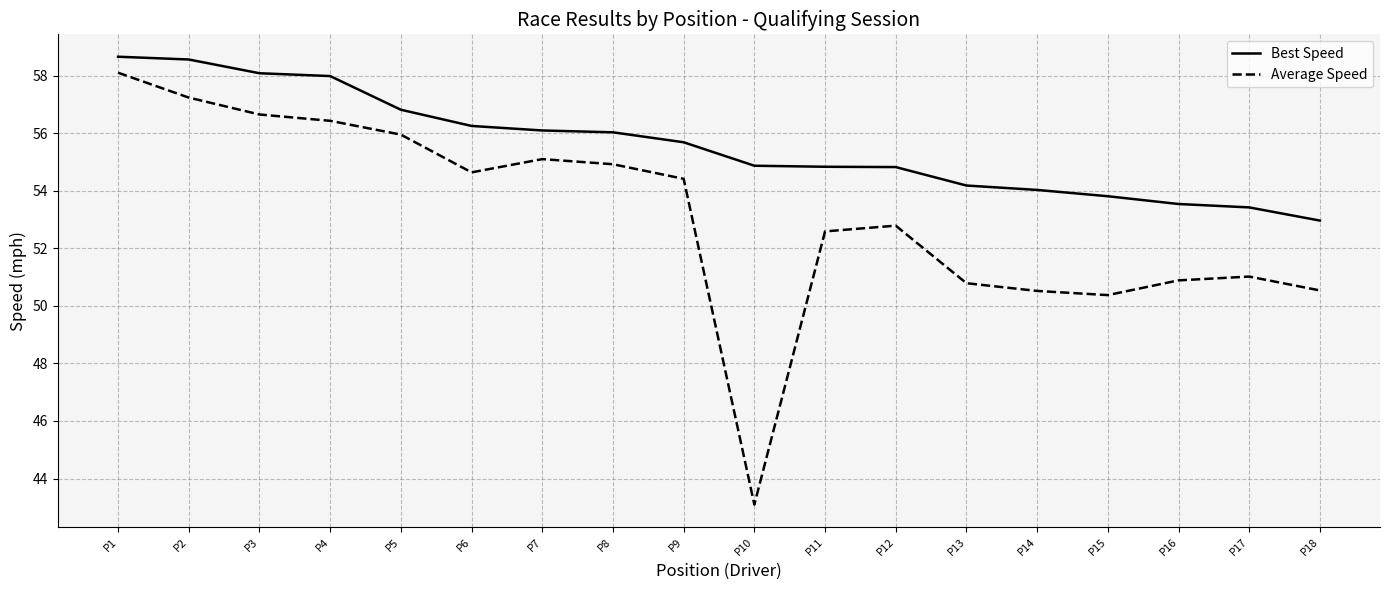

Which category has the highest value in the Average Speed series?

P1